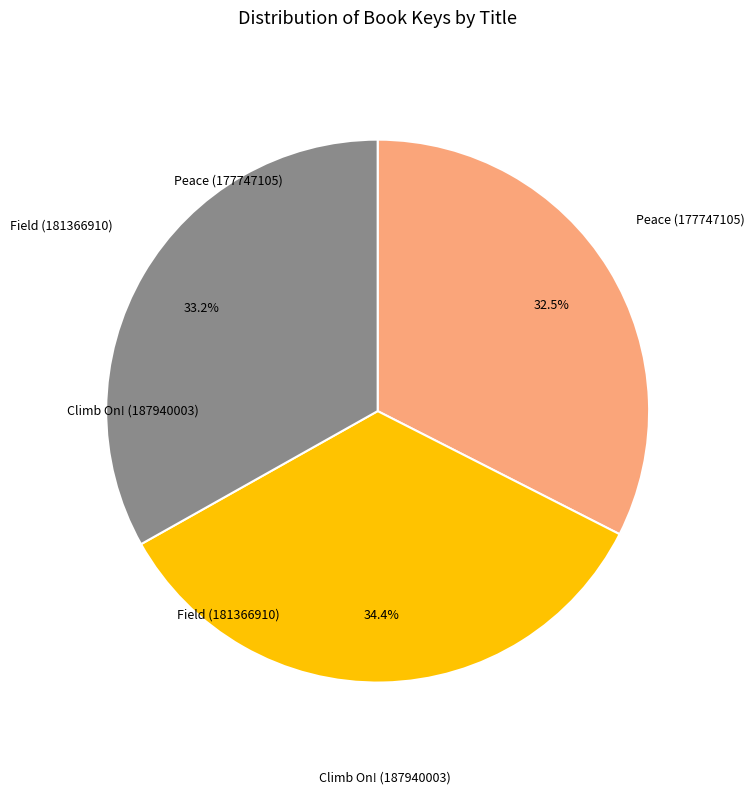

Is there any slice that represents more than half of the pie?

No